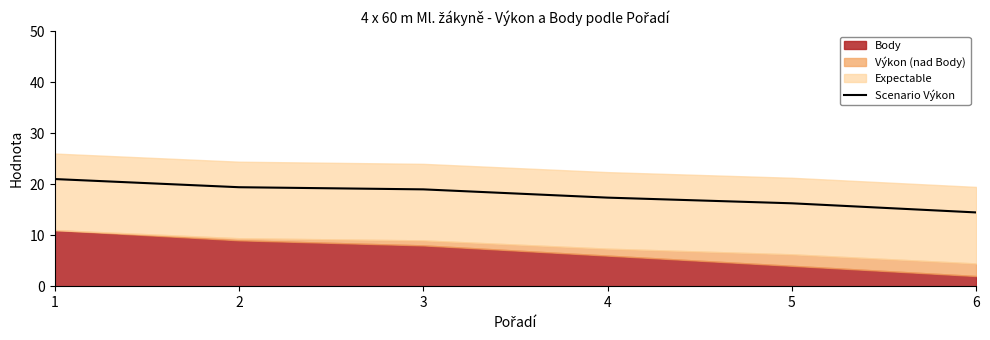

List the labels in order of value, smallest first.

6, 5, 4, 3, 2, 1